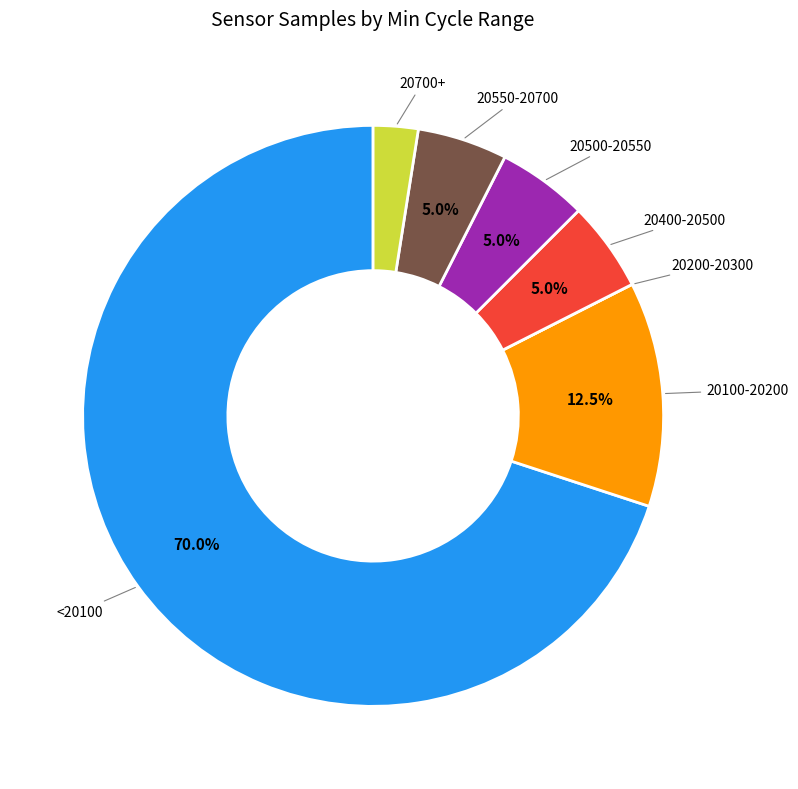

Is there any slice that represents more than half of the pie?

Yes